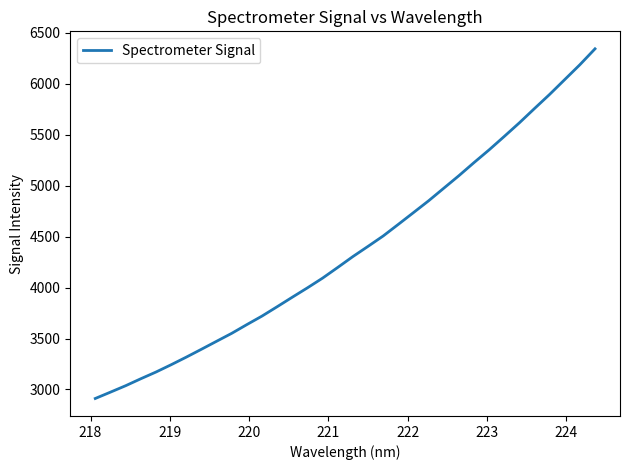

What is the minimum value shown in the chart?

2911.8